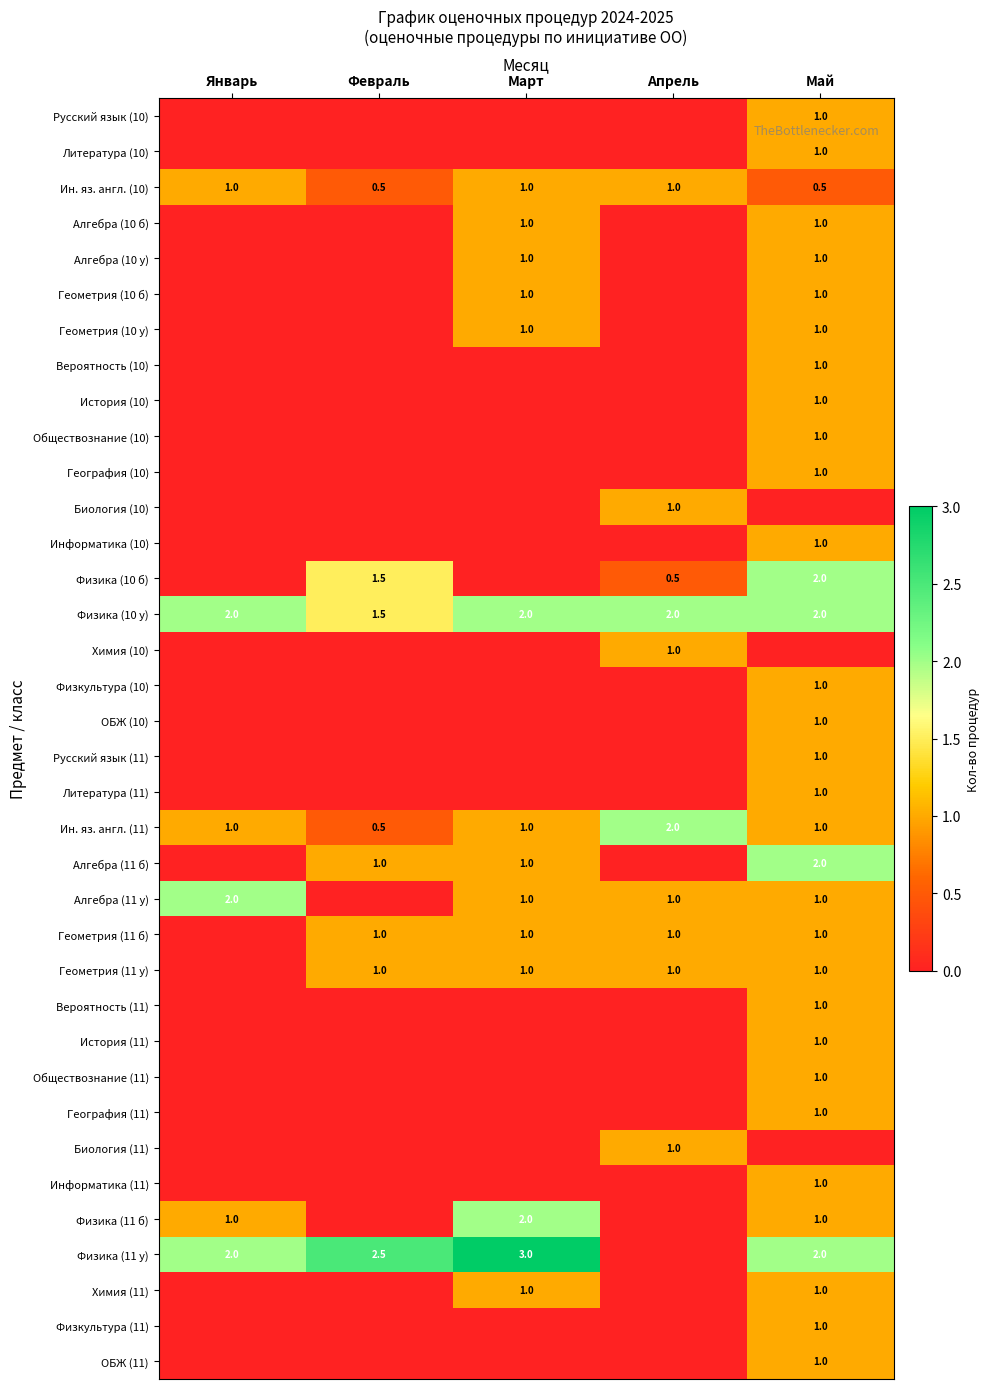

What is the difference between the highest and lowest values at Май?

2.0